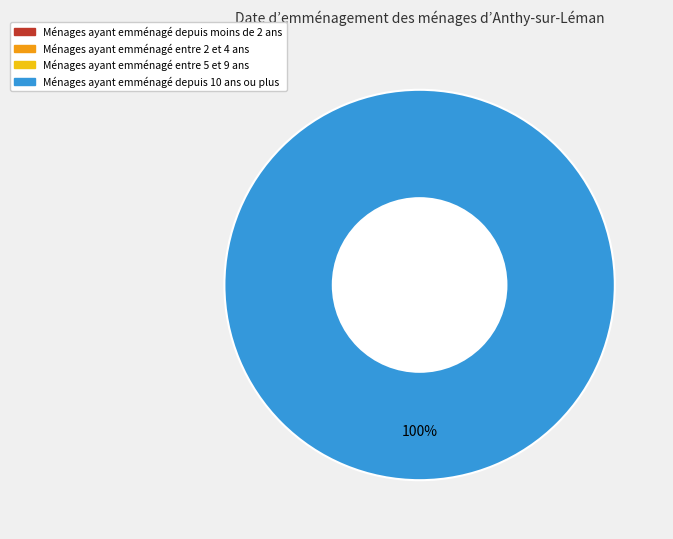

What is the total percentage of Vote and Regular?

100.0%